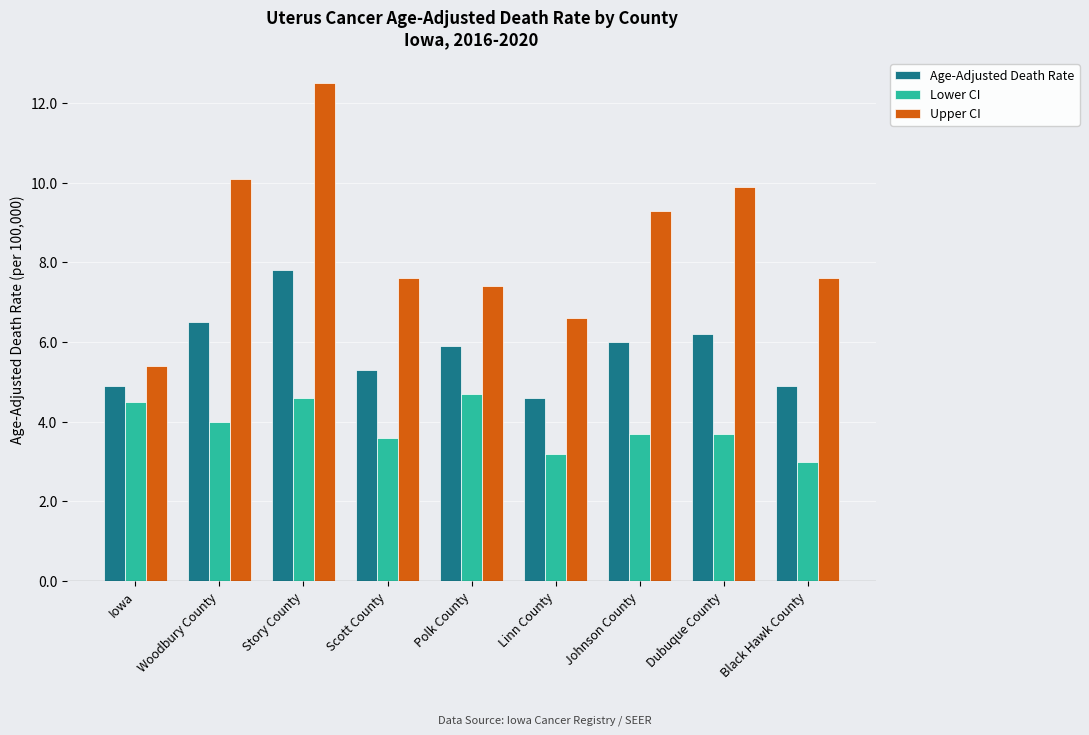

True or false: Lower CI has a value of 6.7 at Johnson County.

False